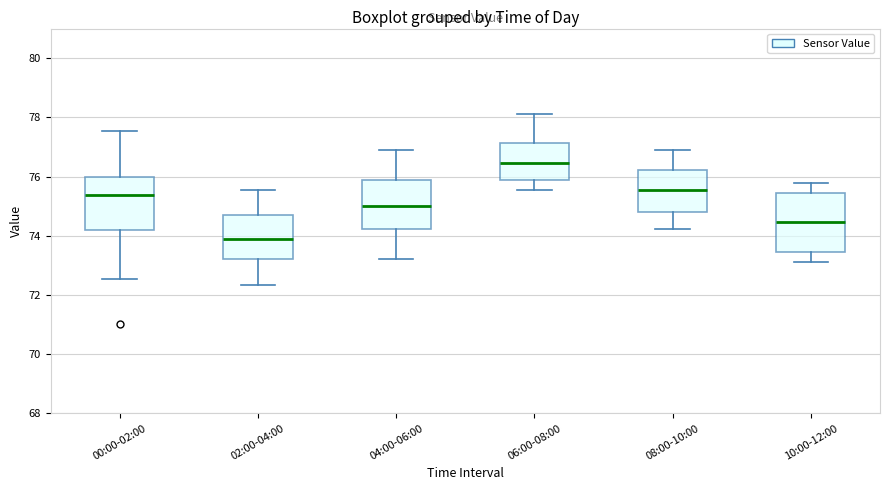

Where is the lower edge of the box for 06:00-08:00 on the y-axis? The values are not printed on the chart, so give them approximately, as read against the axis.

75.8